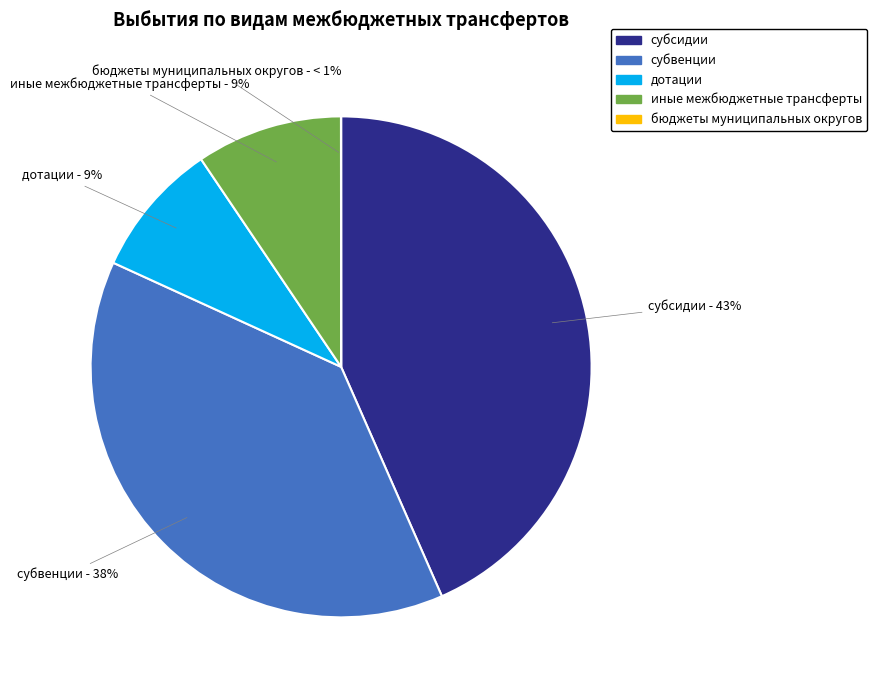

To the nearest percent, what is the average slice percentage?

20%